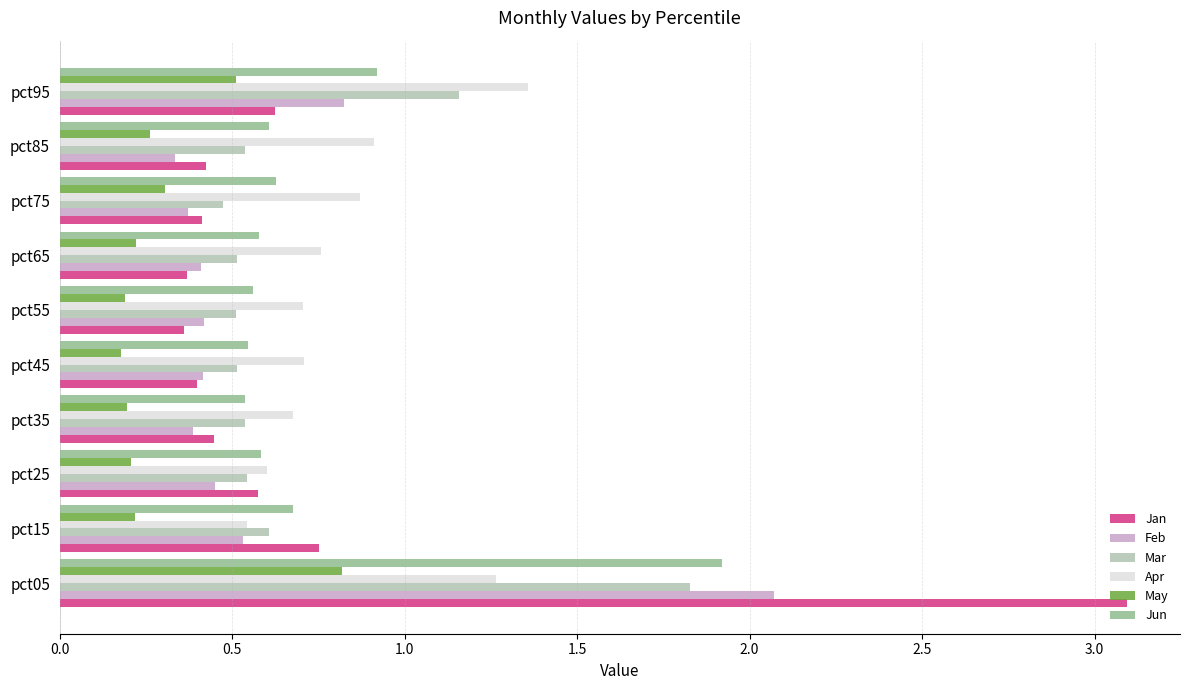

Which series has the largest range (max minus min)?

Jan